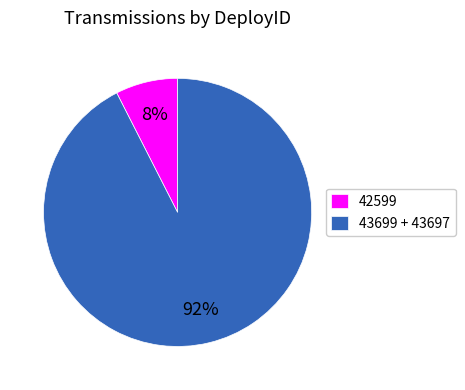

Count the number of slices in the pie.

2